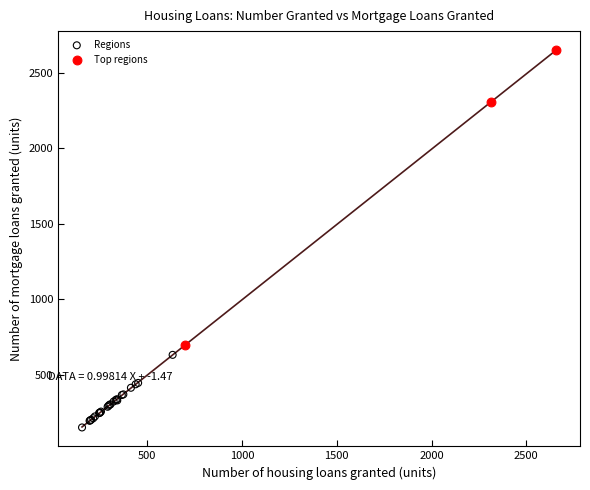

Which series has the widest spread of Y values?

Top regions